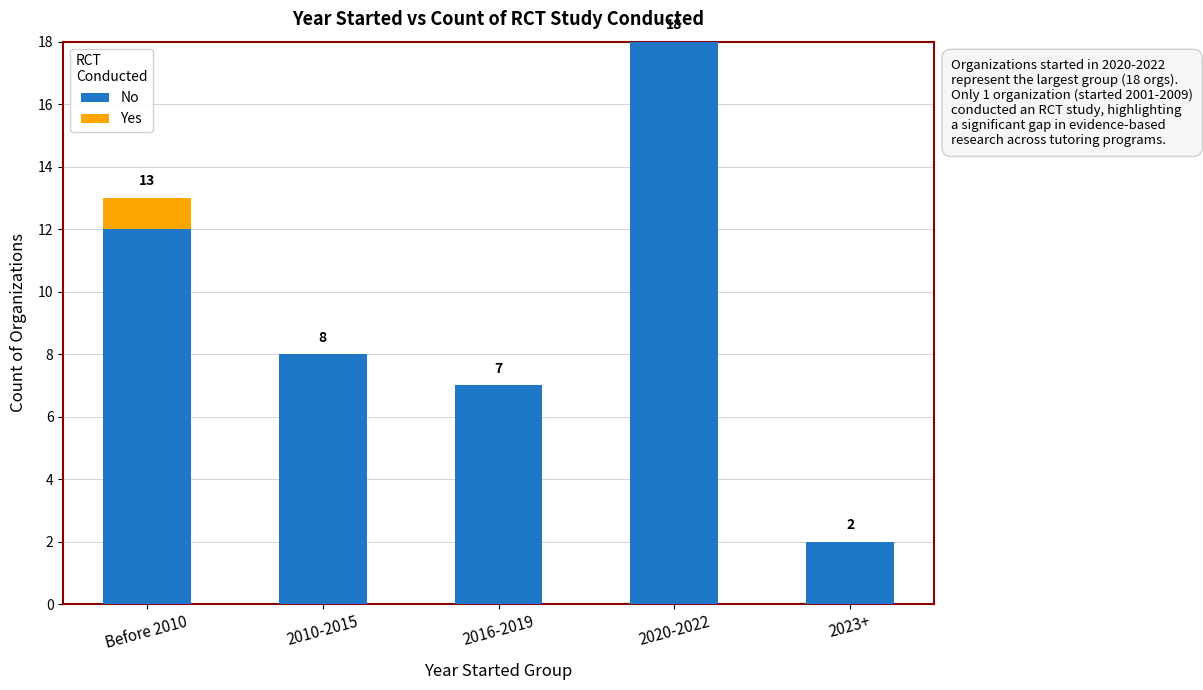

True or false: No has a value of 8 at 2010-2015.

True